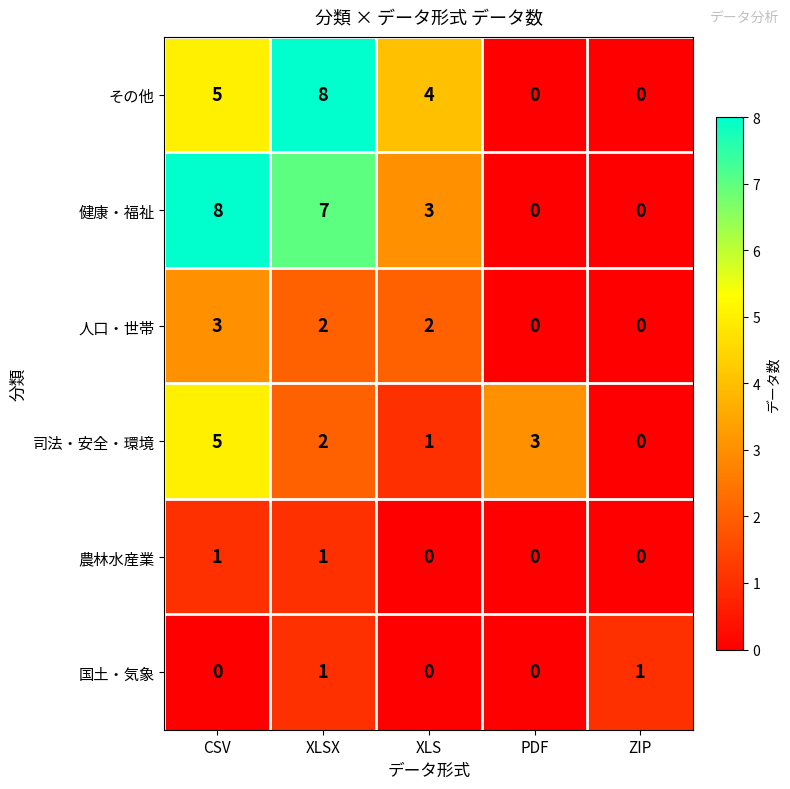

Is it true that 農林水産業 equals 0 at PDF?

True